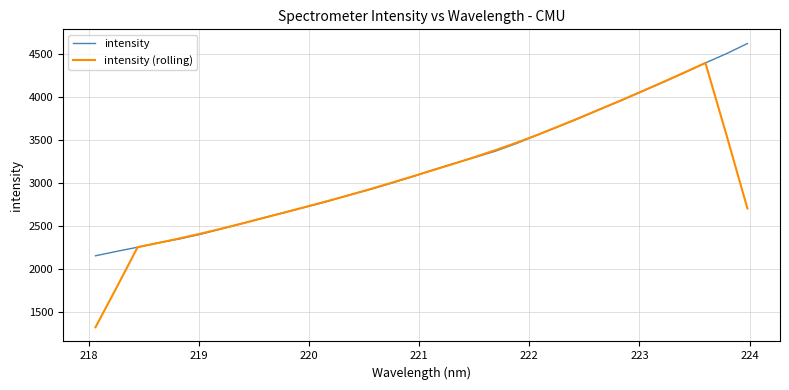

Which series has the widest spread of values?

intensity (rolling)